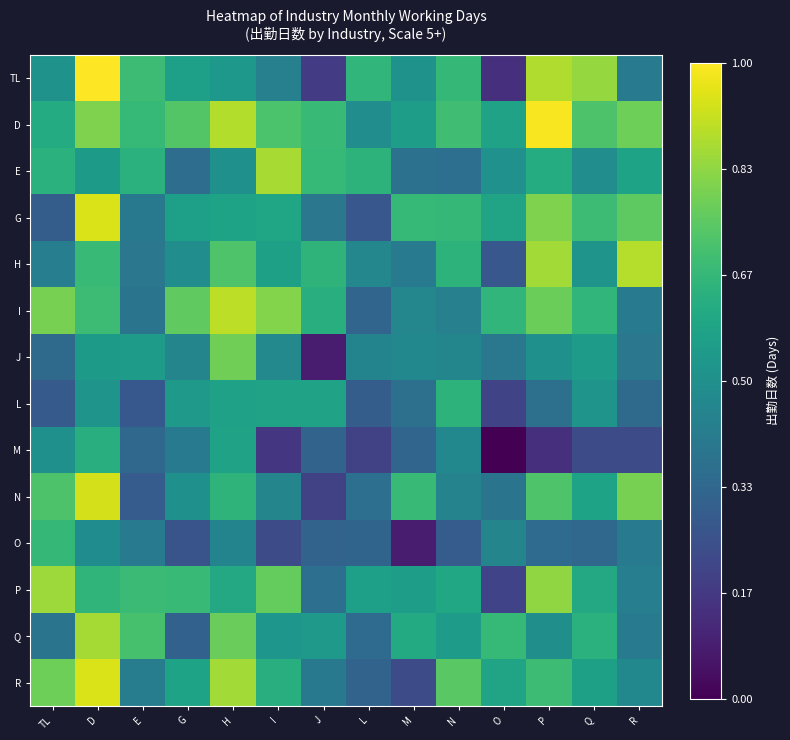

How many series are shown in this chart?

14